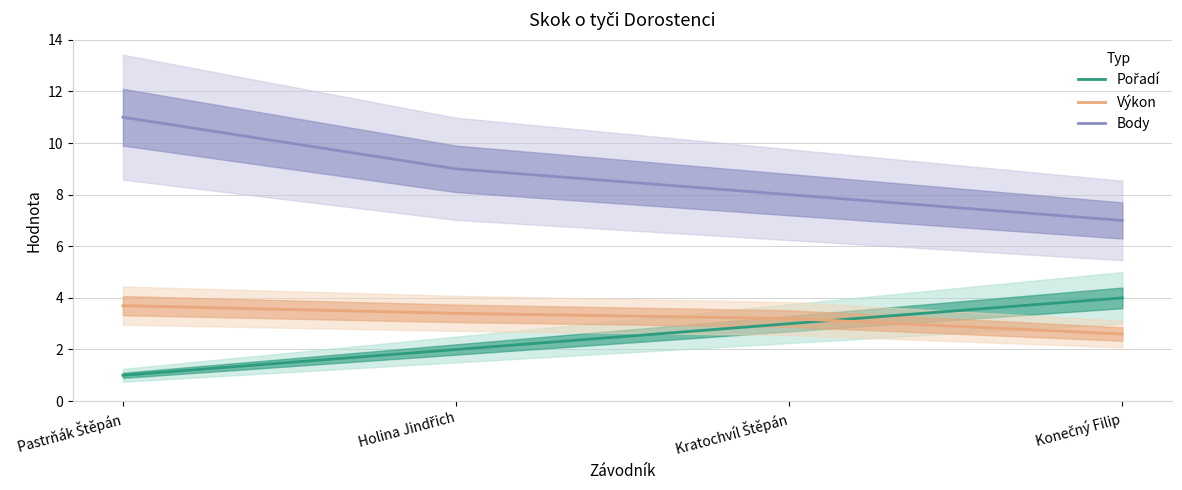

True or false: Výkon has more than 1 interior local peaks.

False